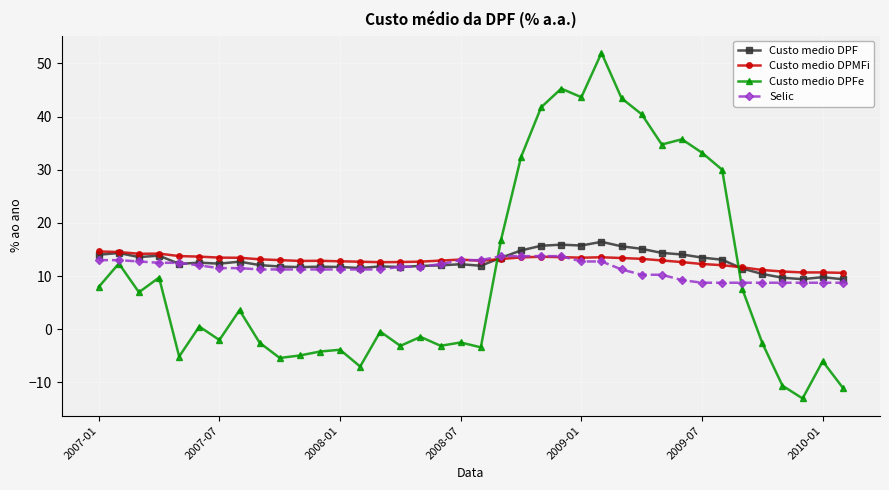

What is the maximum value shown in the chart?

52.0